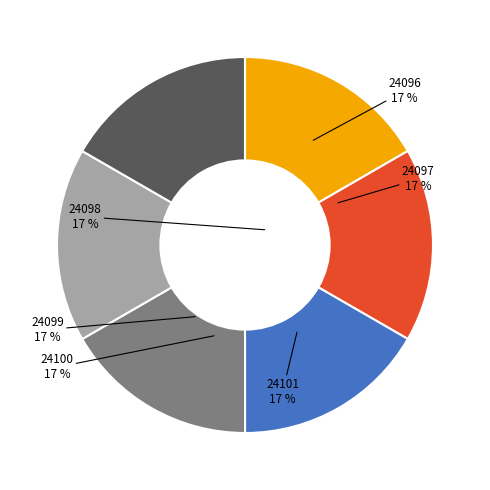

What is the ratio of the value at 24096 to the value at 24097?

1.0